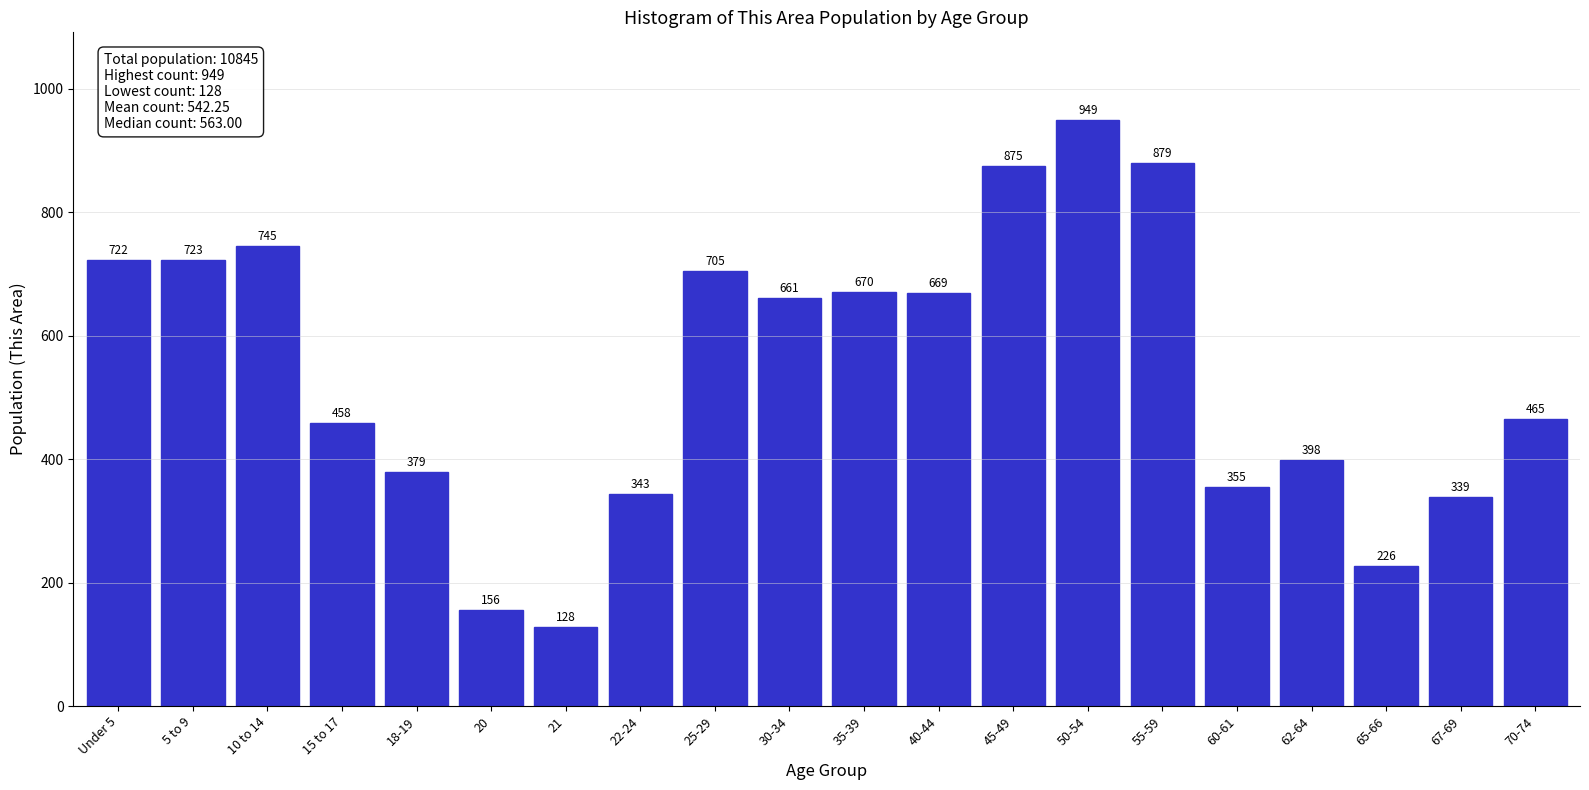

Reading left to right, what are all the values shown in this chart?

Under 5=722	5 to 9=723	10 to 14=745	15 to 17=458	18-19=379	20=156	21=128	22-24=343	25-29=705	30-34=661	35-39=670	40-44=669	45-49=875	50-54=949	55-59=879	60-61=355	62-64=398	65-66=226	67-69=339	70-74=465